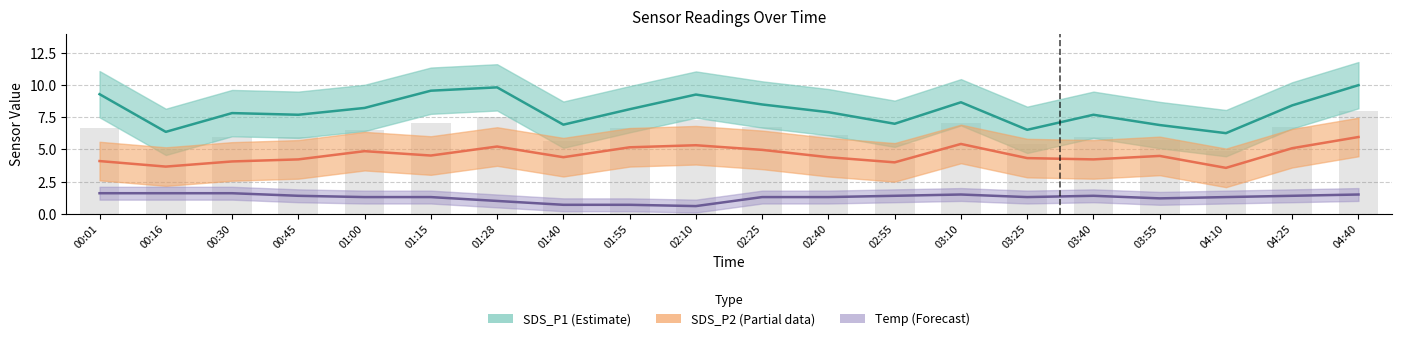

What are all the series names shown in the legend?

SDS_P1, SDS_P2, Temp